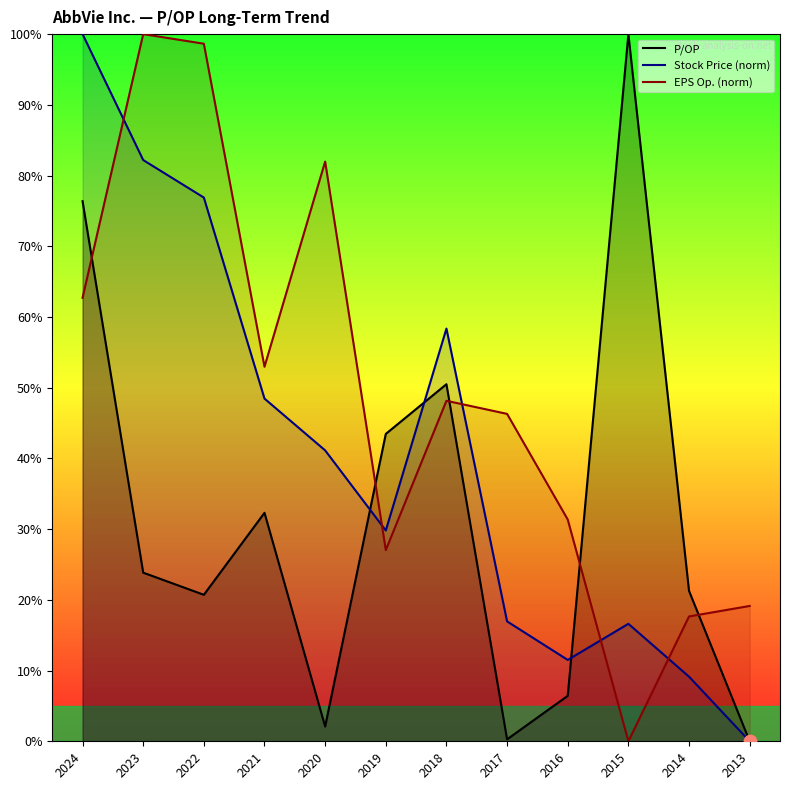

At which category is the sum across all series the highest?

2024